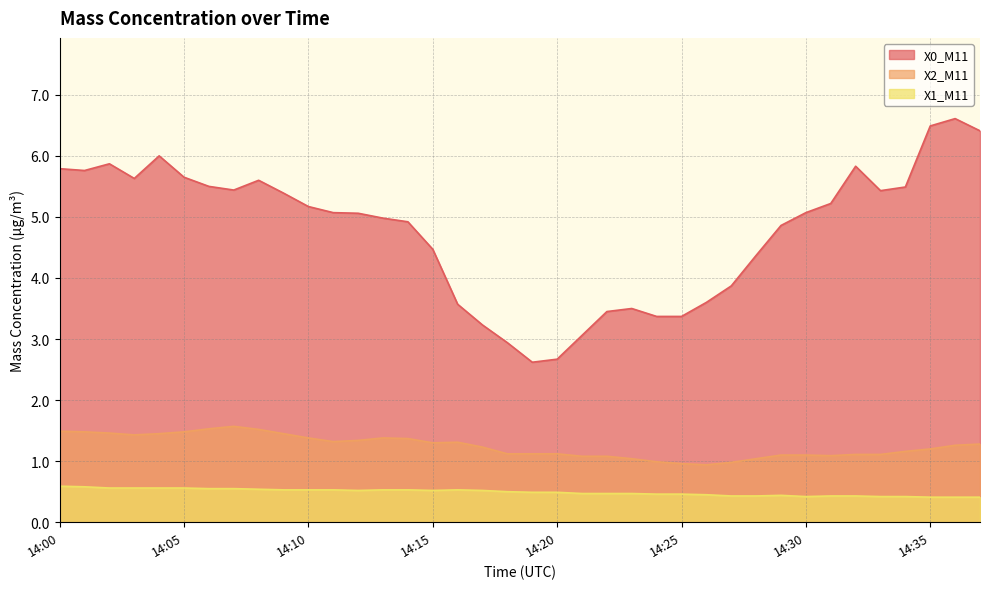

What is the value of the X1_M11 point at the 28th from the left?

0.4